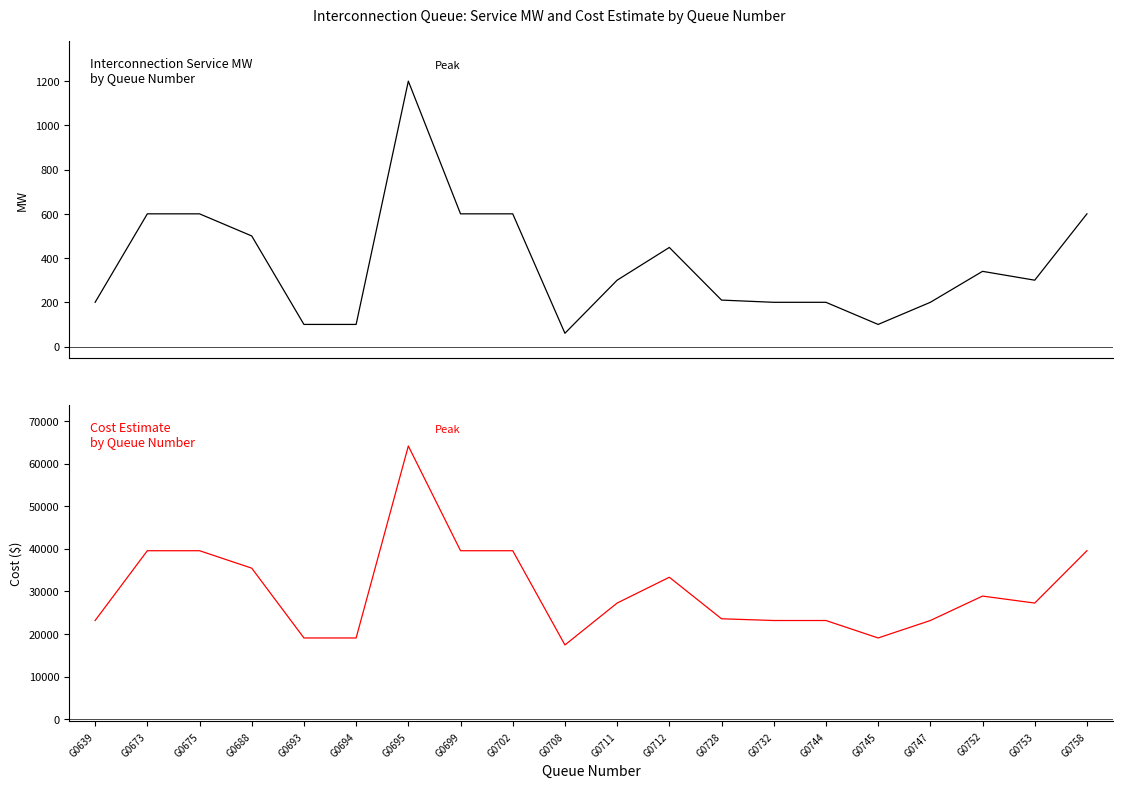

True or false: Cost Estimate and Interconnection Service MW cross at least once.

False